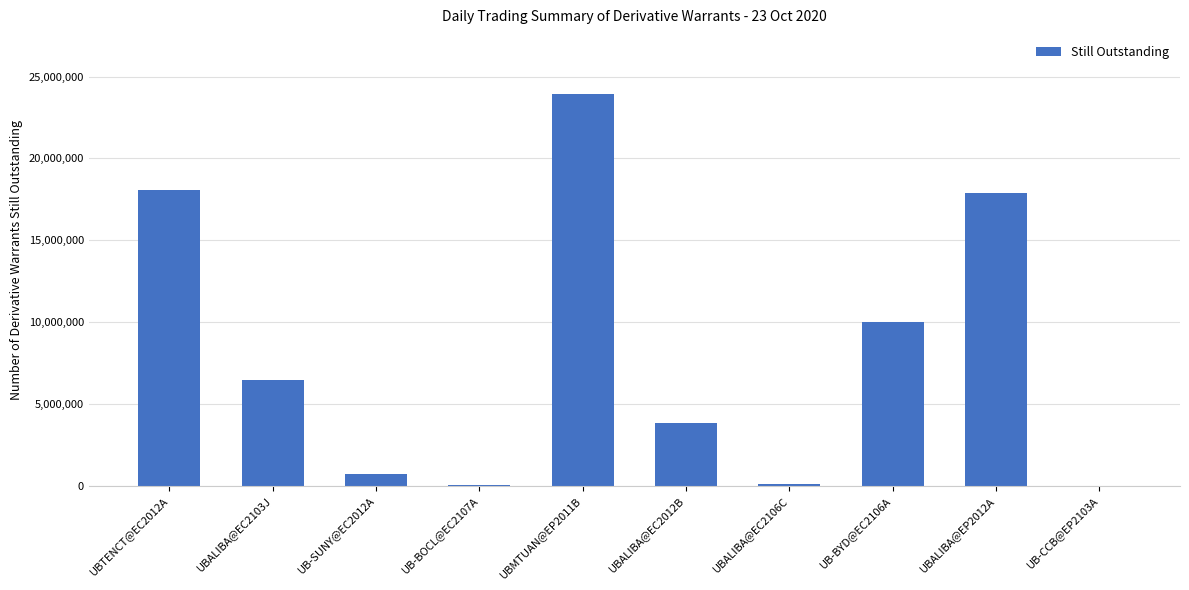

Between UB-SUNY@EC2012A and UB-CCB@EP2103A, which is larger?

UB-SUNY@EC2012A